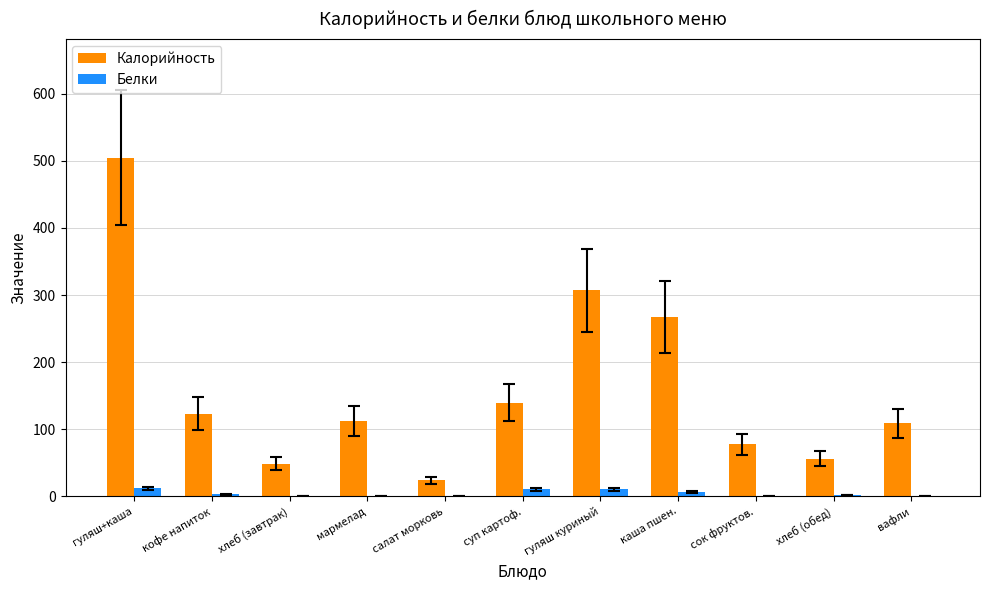

How many values in the Калорийность series exceed 112?

6